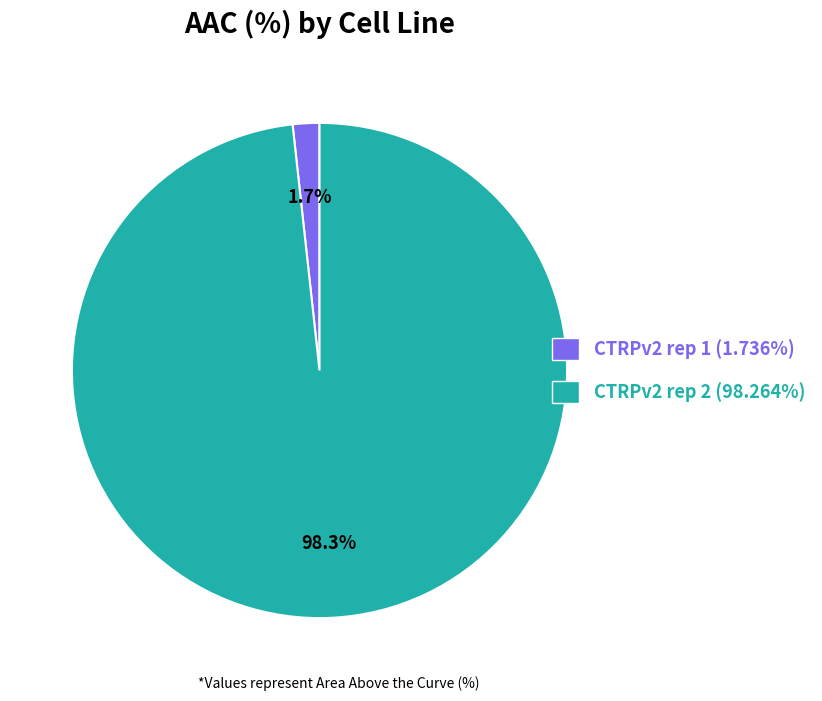

Which slice is the smallest?

CTRPv2 rep 1